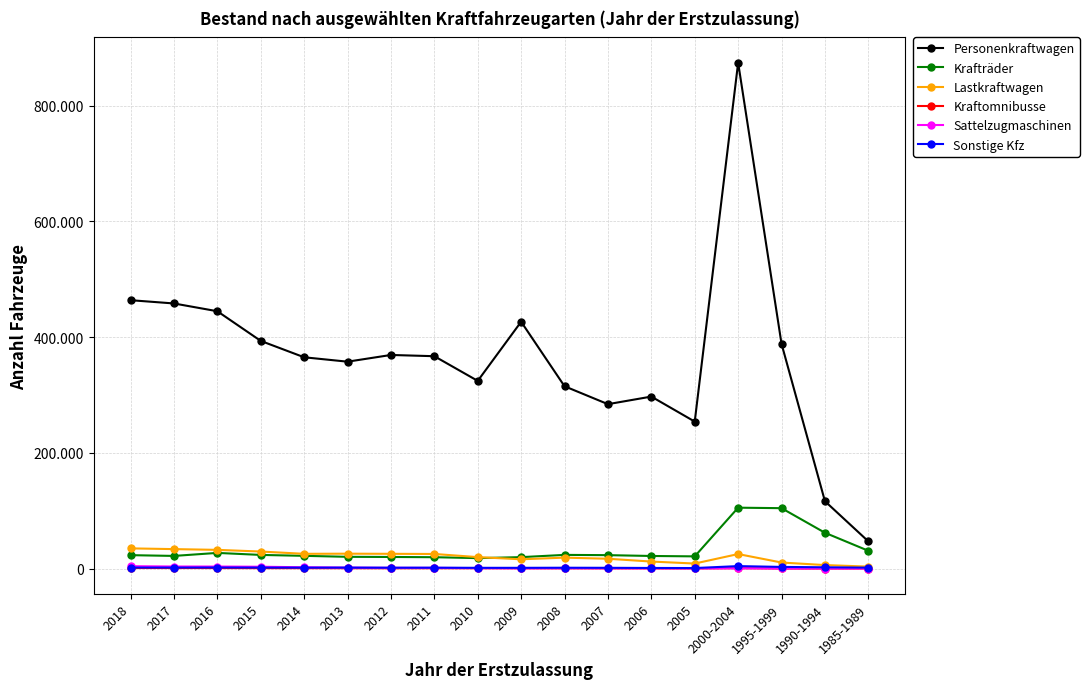

Reading left to right, what are all the values shown in this chart?

Personenkraftwagen: 2018=463803	2017=458160	2016=444725	2015=393473	2014=365158	2013=357541	2012=369153	2011=367003	2010=324369	2009=426564	2008=315080	2007=284117	2006=297220	2005=253990	2000-2004=874262	1995-1999=388361	1990-1994=116420	1985-1989=47009
Krafträder: 2018=23167	2017=21840	2016=27060	2015=23580	2014=21990	2013=20297	2012=20029	2011=19626	2010=18042	2009=19739	2008=23628	2007=23186	2006=21749	2005=21075	2000-2004=105211	1995-1999=104371	1990-1994=61891	1985-1989=30754
Lastkraftwagen: 2018=34877	2017=33616	2016=32319	2015=29423	2014=25481	2013=25715	2012=25487	2011=25211	2010=19792	2009=16010	2008=18892	2007=16949	2006=12108	2005=8678	2000-2004=25072	1995-1999=10433	1990-1994=6034	1985-1989=3388
Kraftomnibusse: 2018=949	2017=894	2016=876	2015=716	2014=676	2013=616	2012=518	2011=580	2010=581	2009=494	2008=420	2007=357	2006=320	2005=243	2000-2004=672	1995-1999=111	1990-1994=35	1985-1989=29
Sattelzugmaschinen: 2018=4128	2017=3542	2016=3463	2015=3167	2014=2253	2013=1599	2012=1262	2011=1199	2010=754	2009=413	2008=613	2007=437	2006=381	2005=281	2000-2004=441	1995-1999=154	1990-1994=68	1985-1989=36
Sonstige Kfz: 2018=1747	2017=1709	2016=1807	2015=1647	2014=1587	2013=1678	2012=1496	2011=1520	2010=1282	2009=1279	2008=1437	2007=1300	2006=1033	2005=882	2000-2004=4245	1995-1999=2842	1990-1994=2192	1985-1989=1581